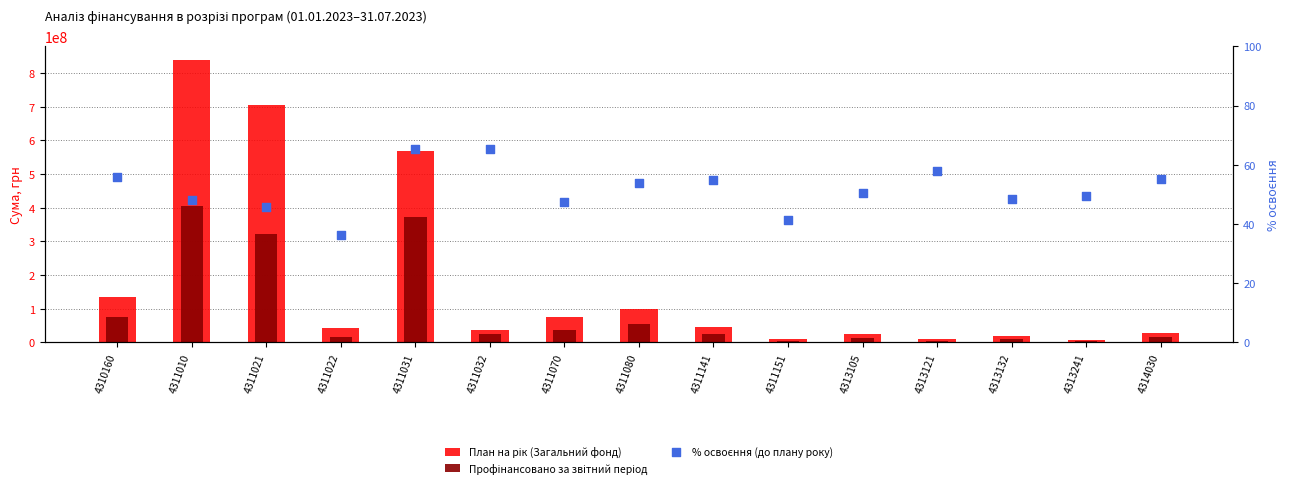

Which series has the largest Y range (max minus min)?

План на рік (Загальний фонд)